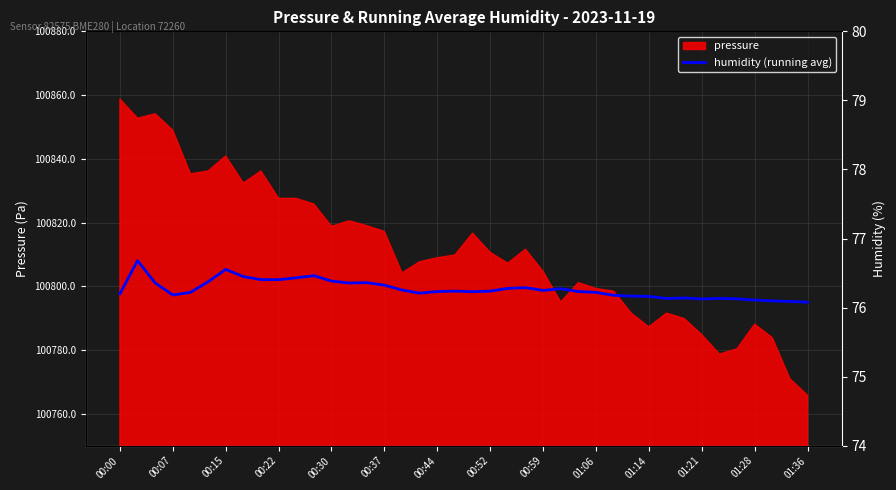

The value of pressure at 01:36 is 100765.8. True or false?

True